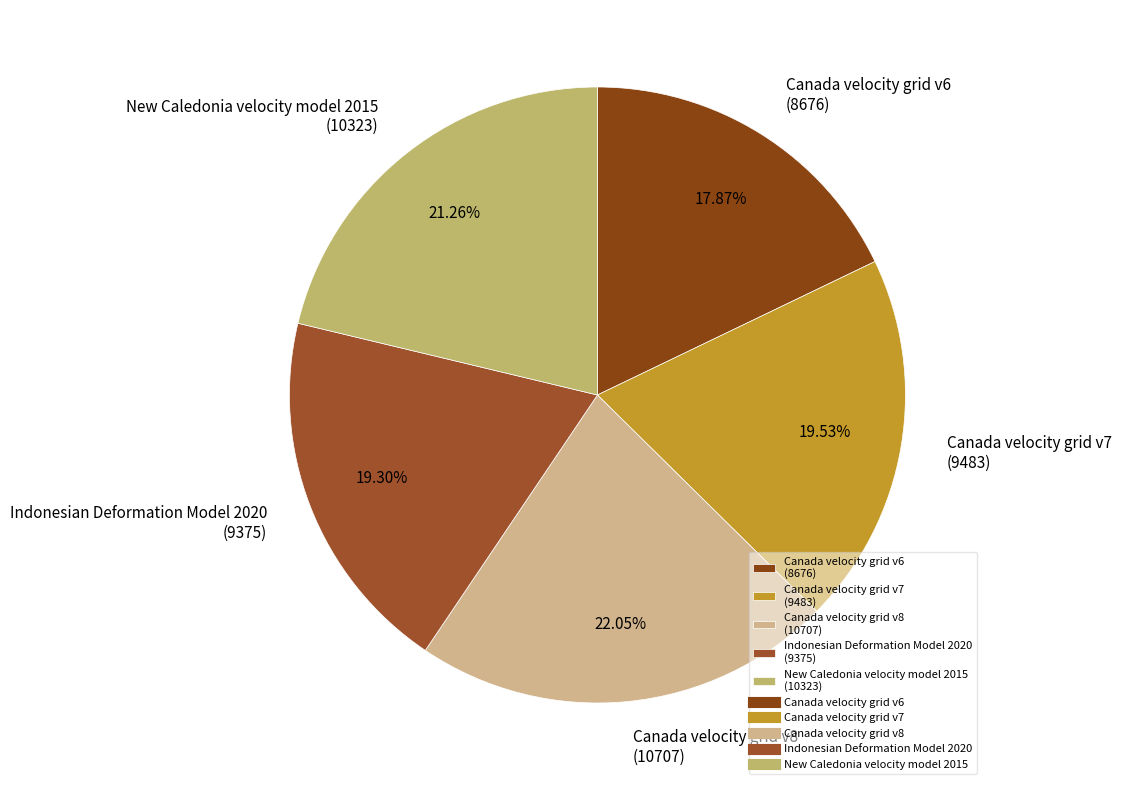

Which has a higher value, Canada velocity grid v7 or Canada velocity grid v8?

Canada velocity grid v8